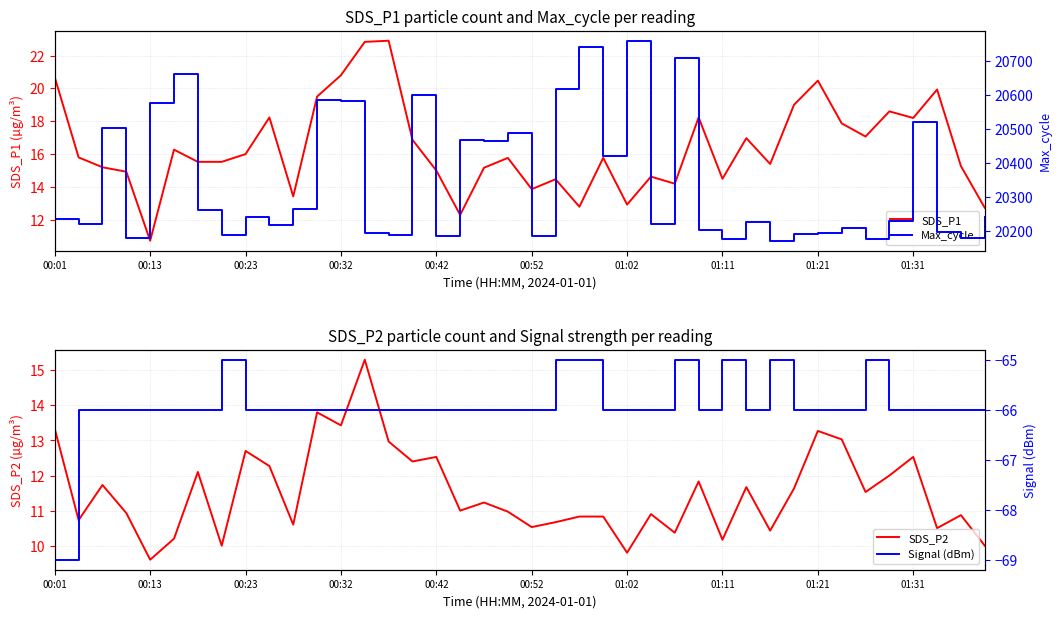

Which category has the lowest value in the Signal (dBm) series?

00:01